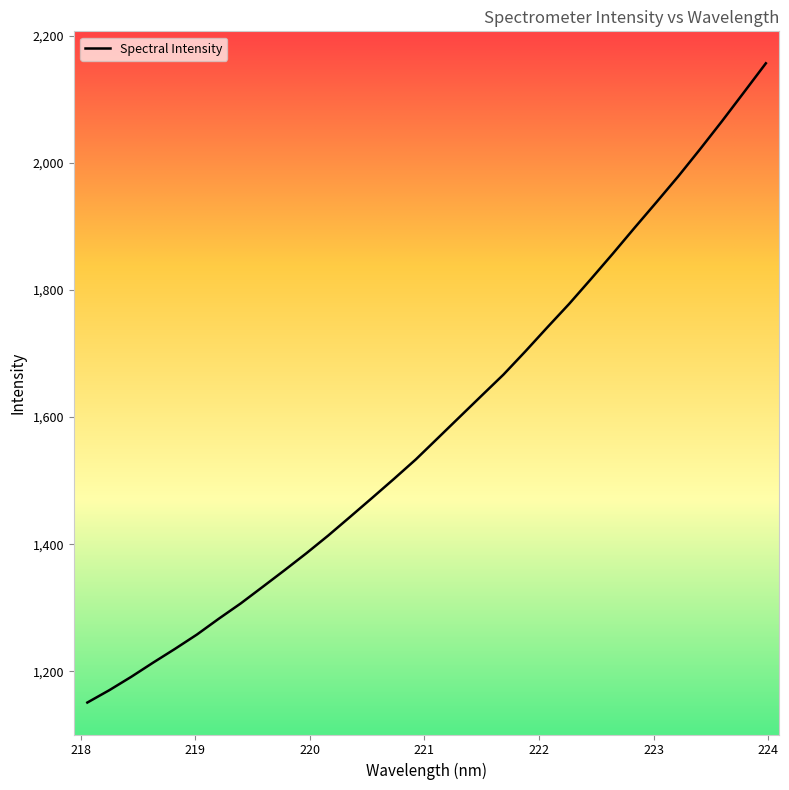

How many lines are shown in the chart?

1